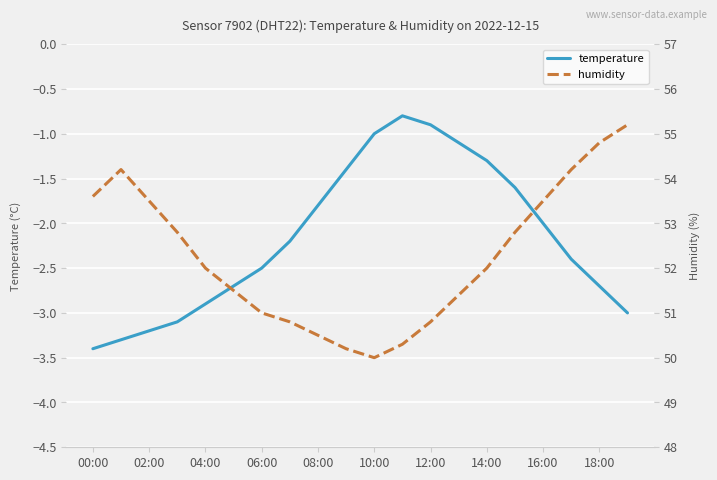

Is it true that temperature equals -2.5 at 06:00?

True